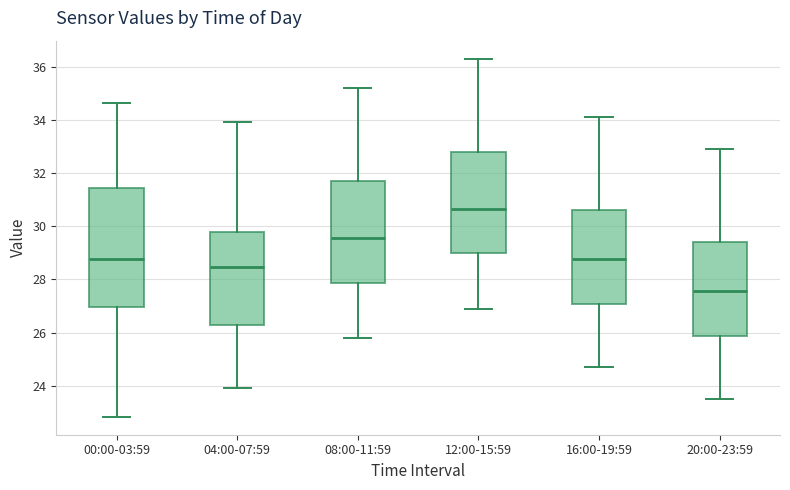

Which box is the tallest, from its lower edge to its upper edge?

00:00-03:59